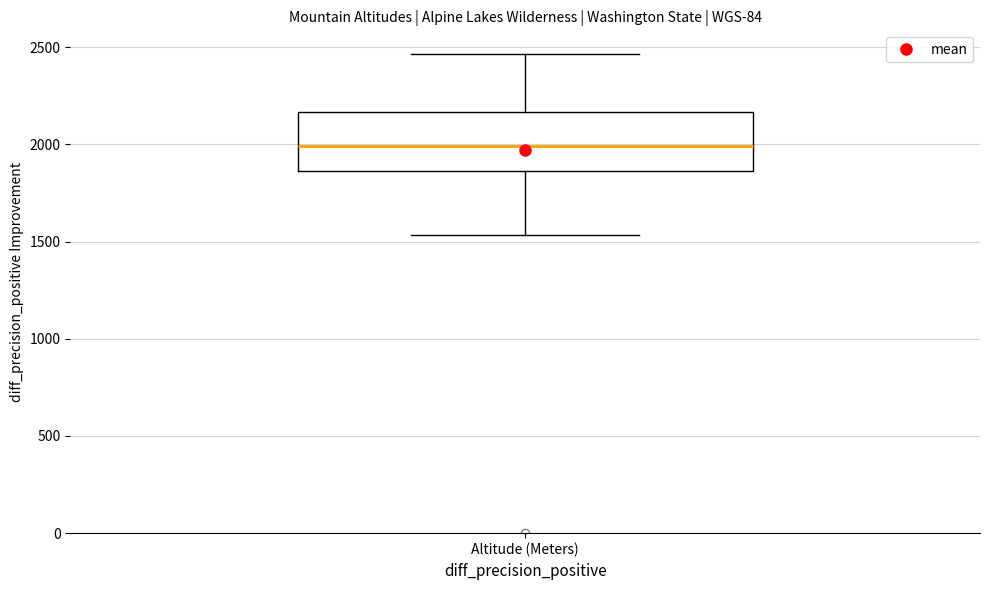

Transcribe this box plot: give where the median line is, the range the box spans, and where the two whiskers end, as read against the y-axis. The values are not printed on the chart, so give them approximately, as read against the axis.

median 2000, box 1850 to 2150, whiskers 1550 to 2450